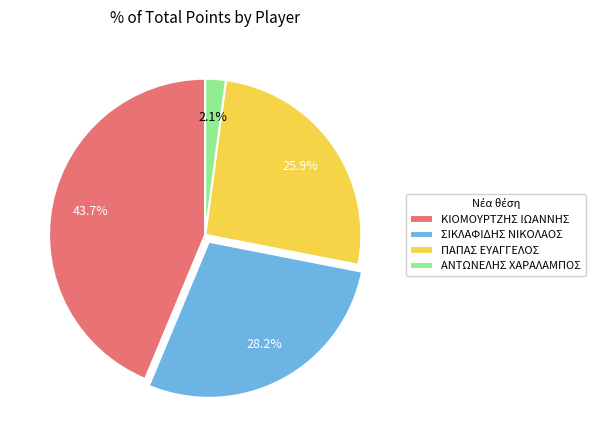

Is there any slice that represents more than half of the pie?

No